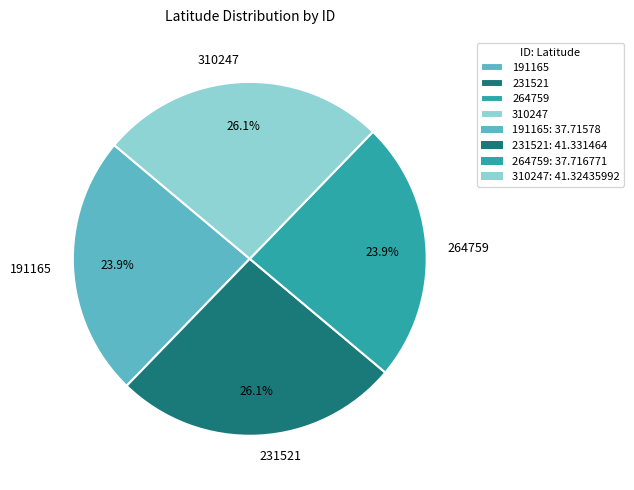

Count the number of slices in the pie.

4